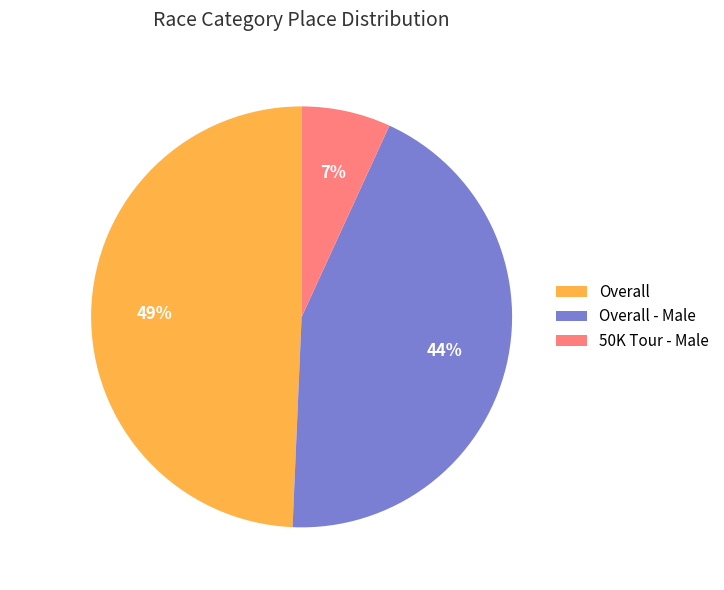

Which has a higher value, Overall - Male or 50K Tour - Male?

Overall - Male